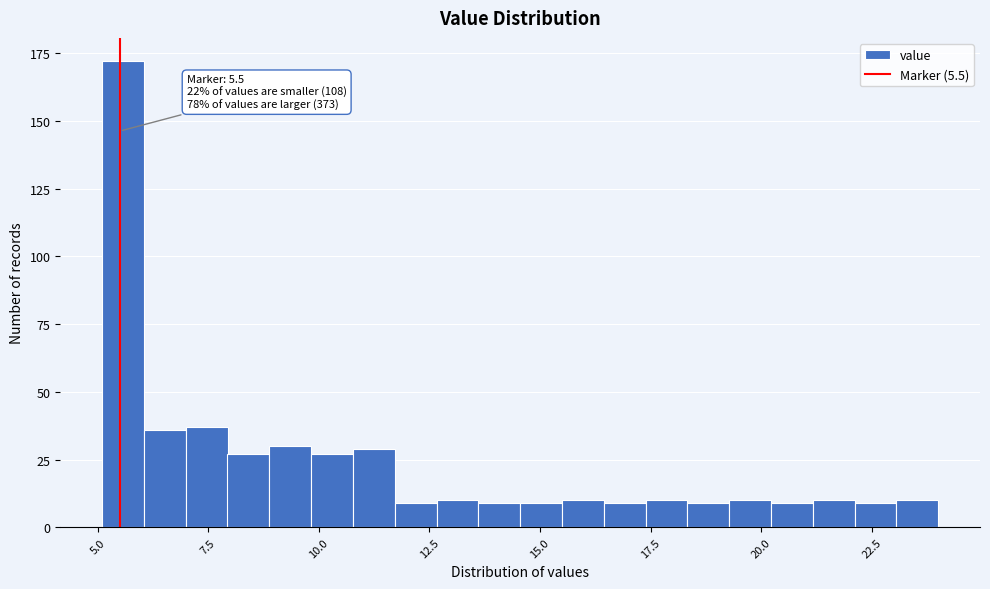

Read against the x-axis, roughly where is the centre of the tallest bar?

5.5